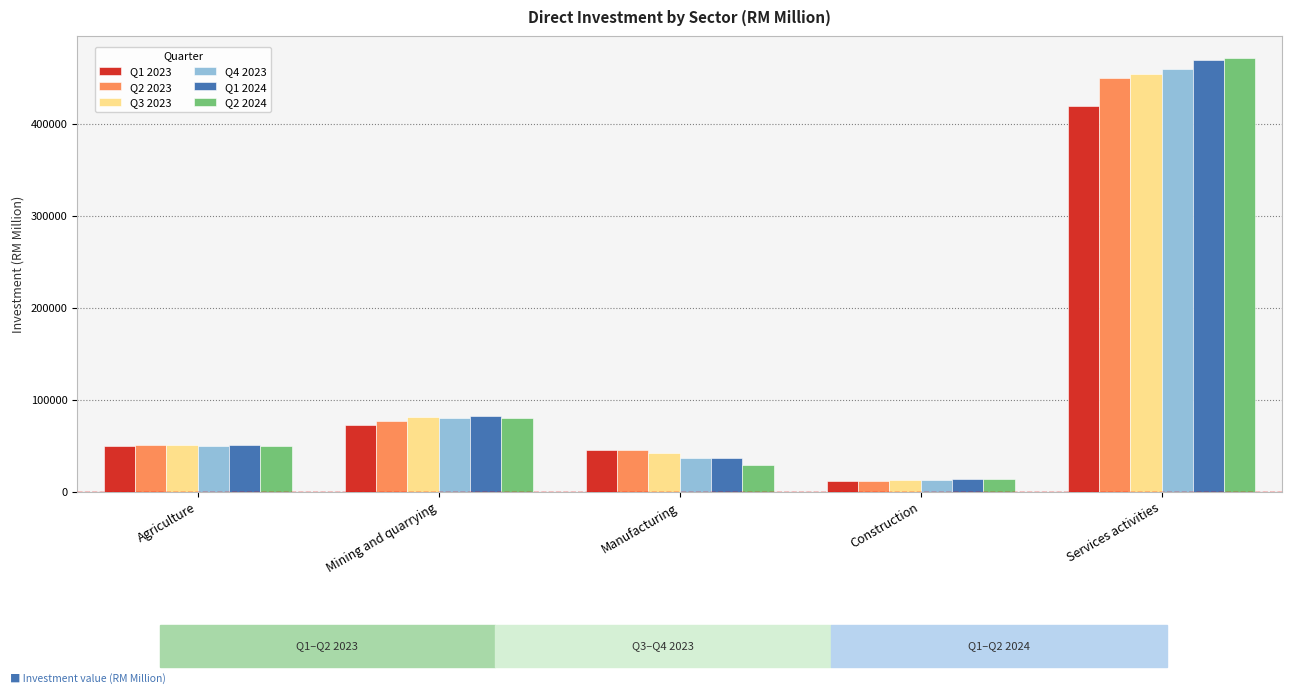

Reading left to right, extract all data points from this chart.

Q1 2023: 49756.9	72730.7	45355.9	11114.1	418650.7
Q2 2023: 50838.5	76730.8	45722.2	11863.1	449084.6
Q3 2023: 50875.6	81259.4	42084.4	12243.7	454076.9
Q4 2023: 50017.5	80484.8	36008.0	12778.2	459560.2
Q1 2024: 50850.7	82563.3	36419.1	13707.9	469410.6
Q2 2024: 49098.7	79924.7	28372.3	13695.1	471047.0